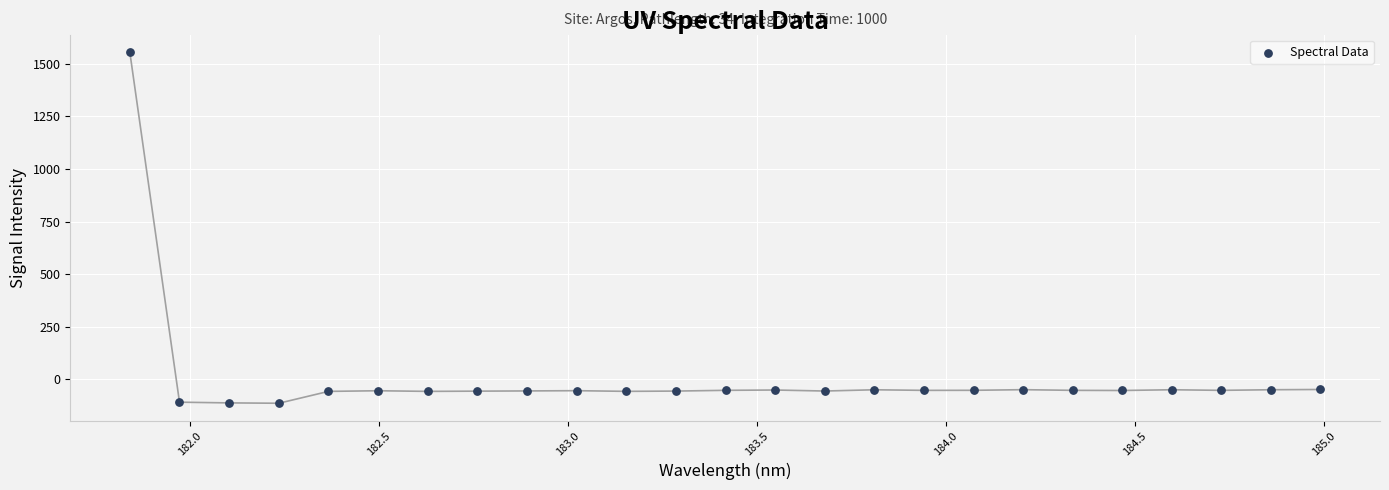

What is the range of Y values (max minus min)?

1669.4